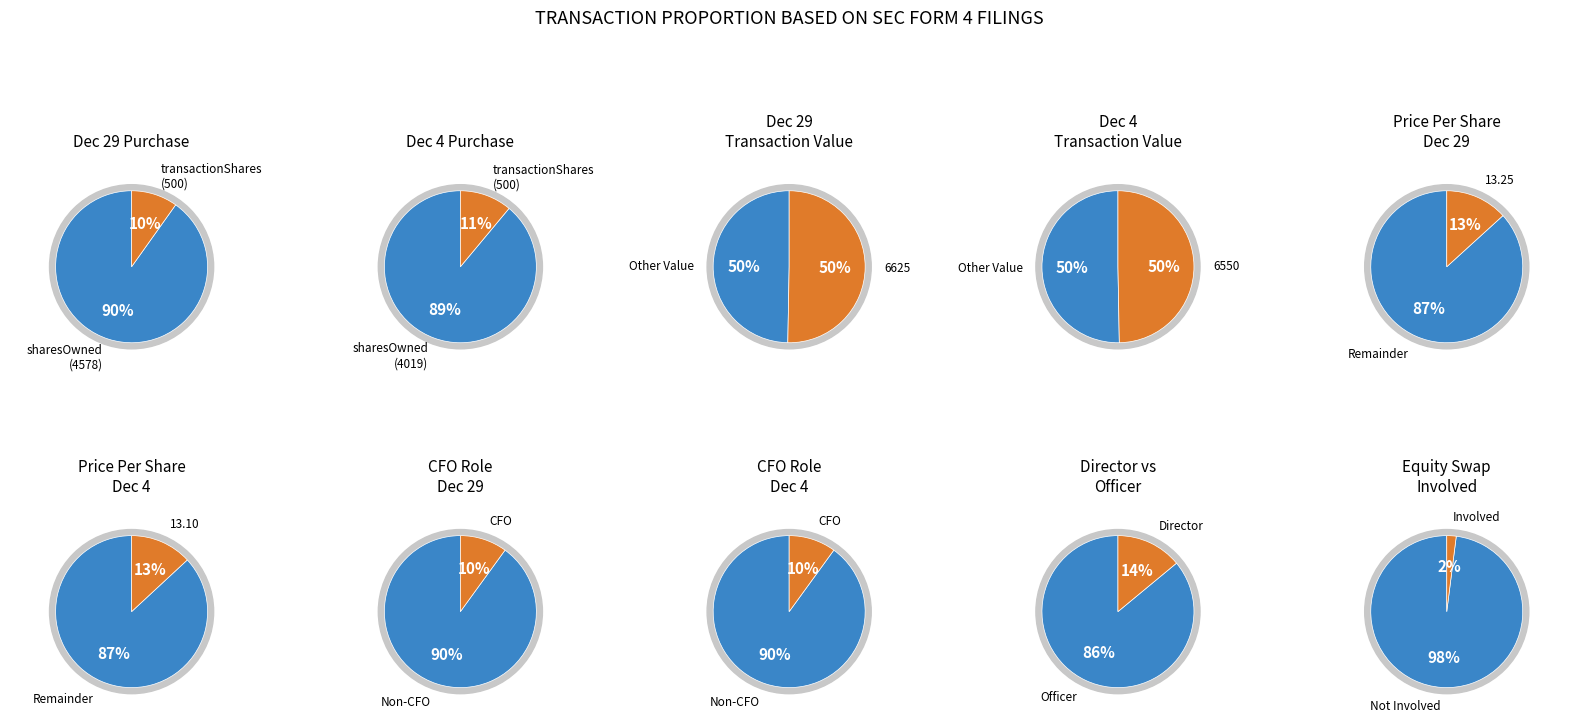

What percentage is the 1 slice, to the nearest percent?

50%